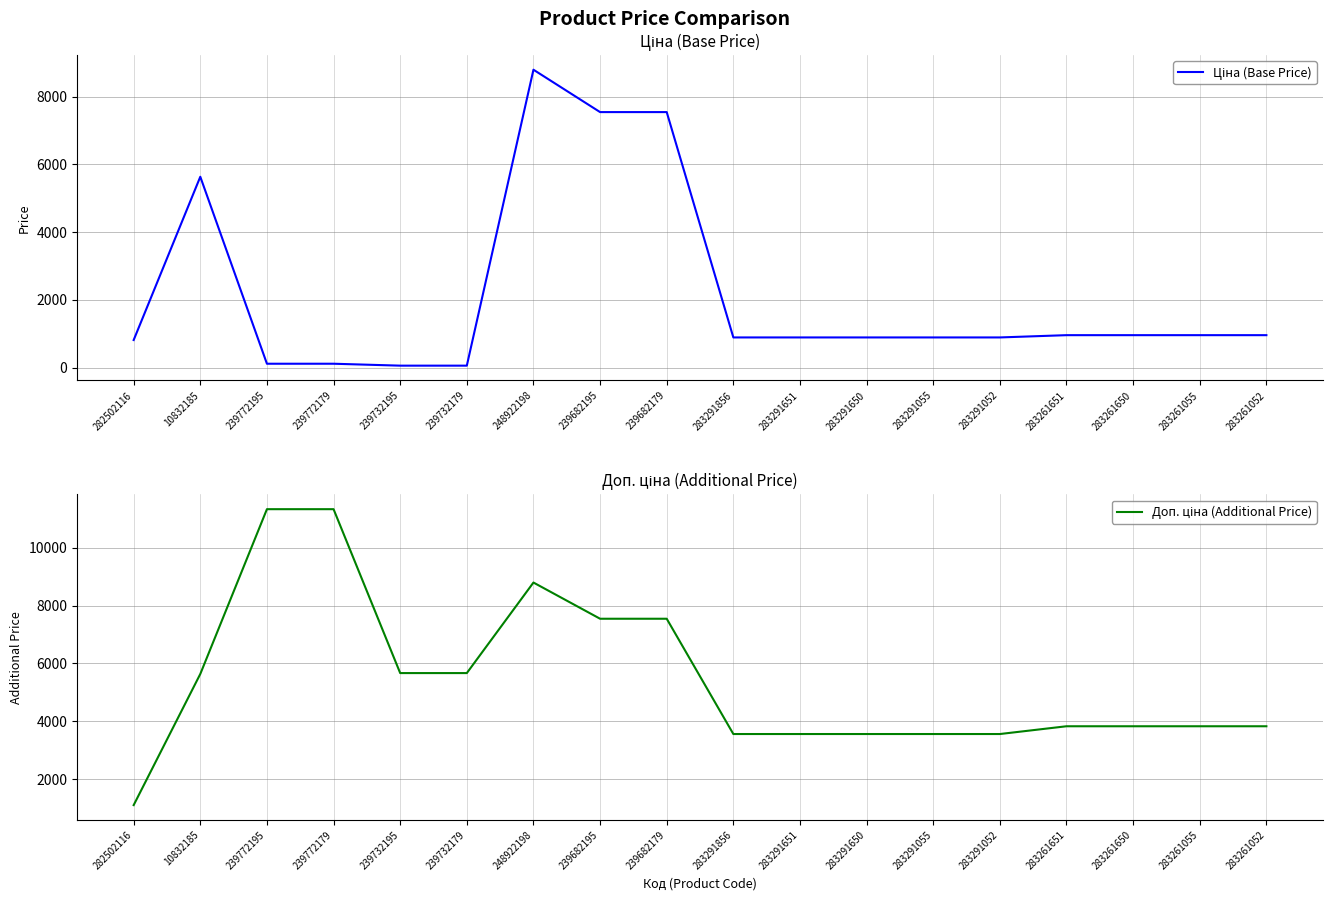

How many lines are shown in the chart?

2